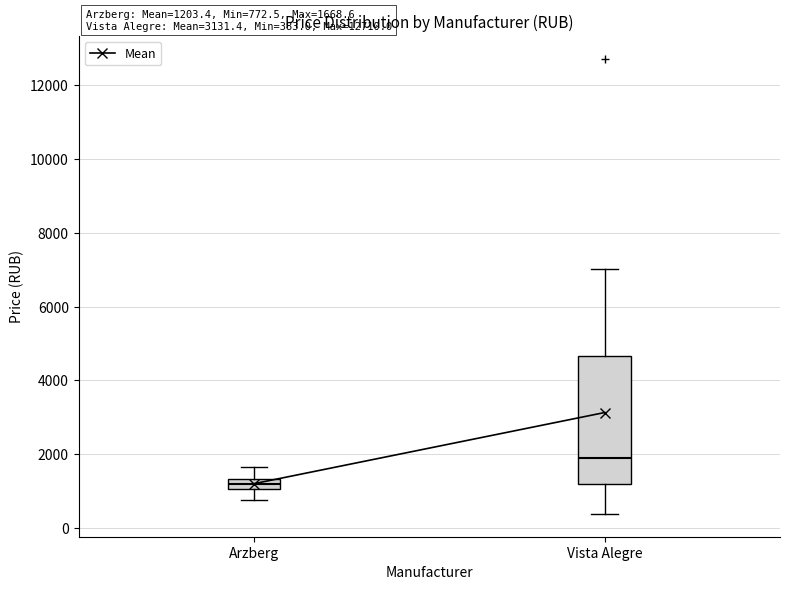

Which box has the highest median line?

Vista Alegre